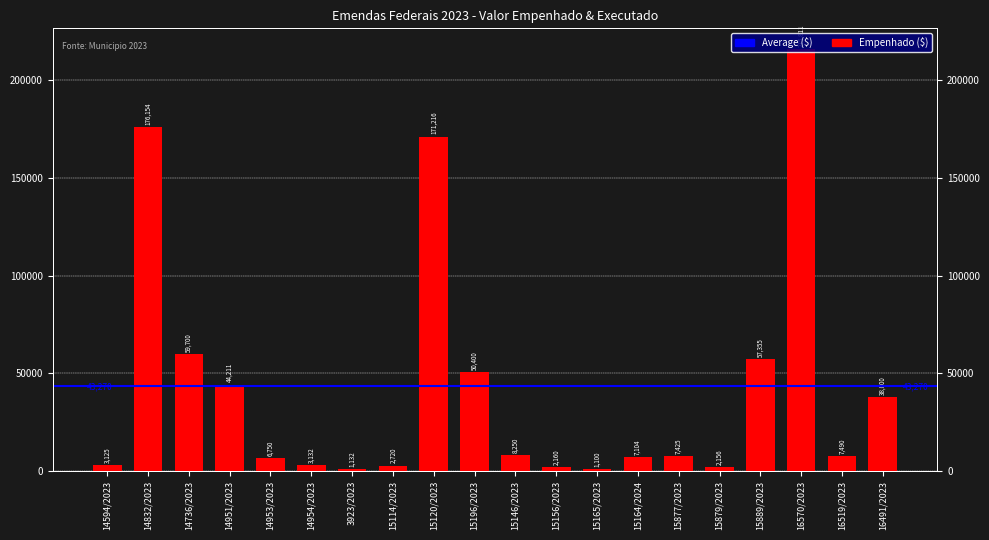

The chart shows a value of 5619.7 at 14954/2023. True or false?

False